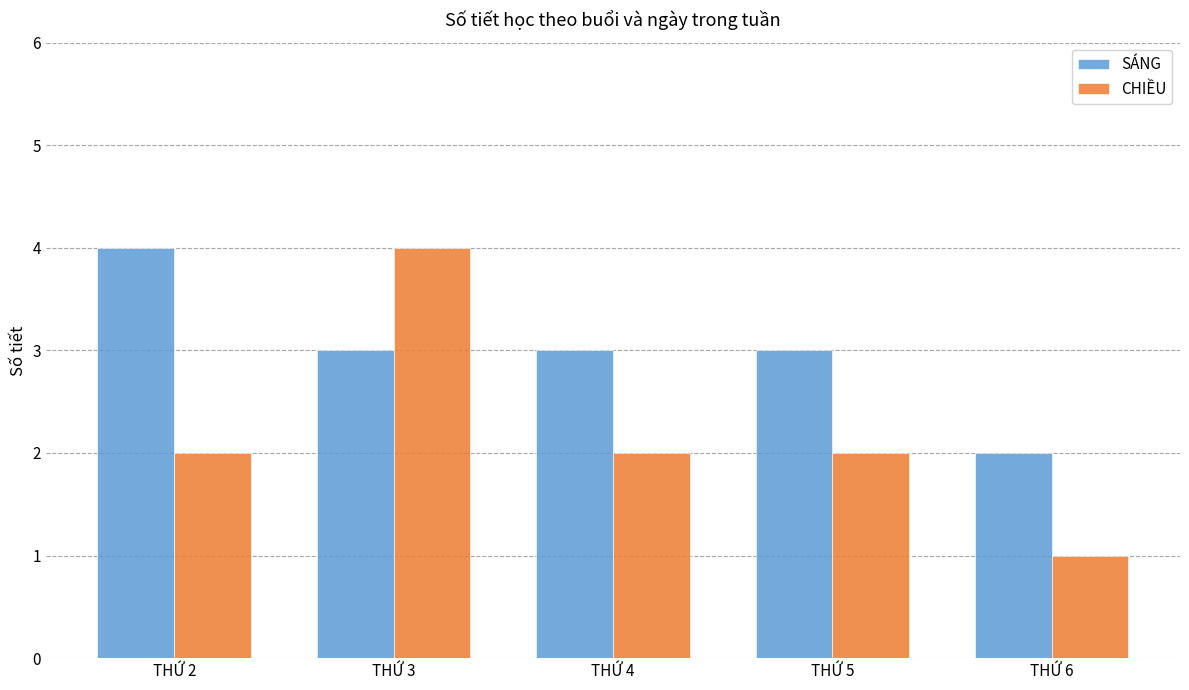

Count the CHIỀU values in the range 2 to 3.

3